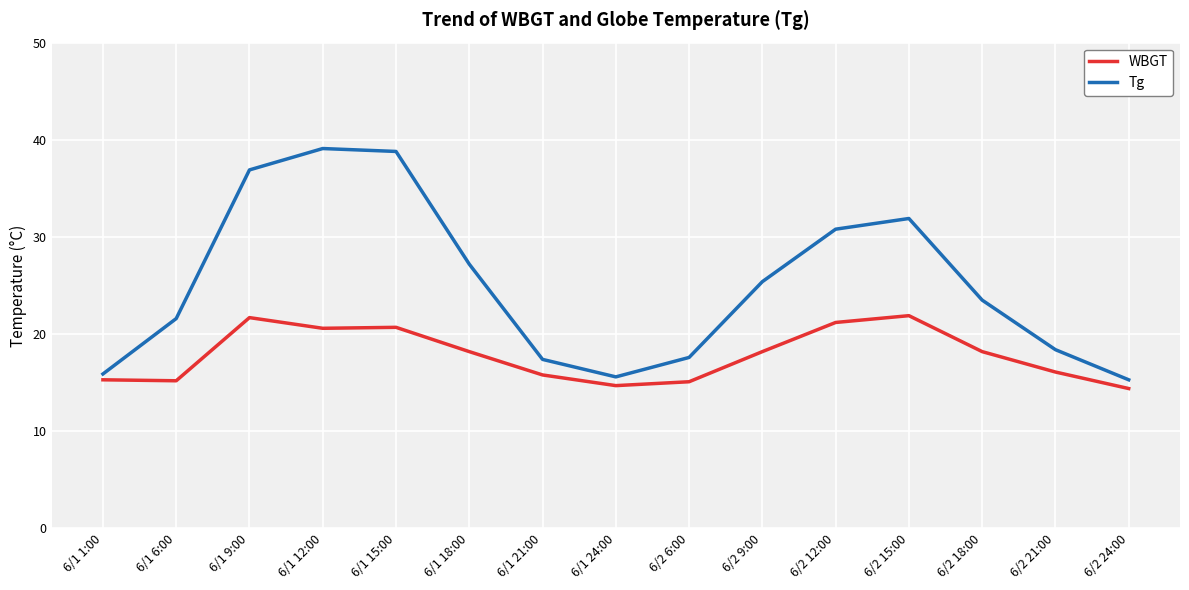

True or false: Tg and WBGT intersect in this chart.

False